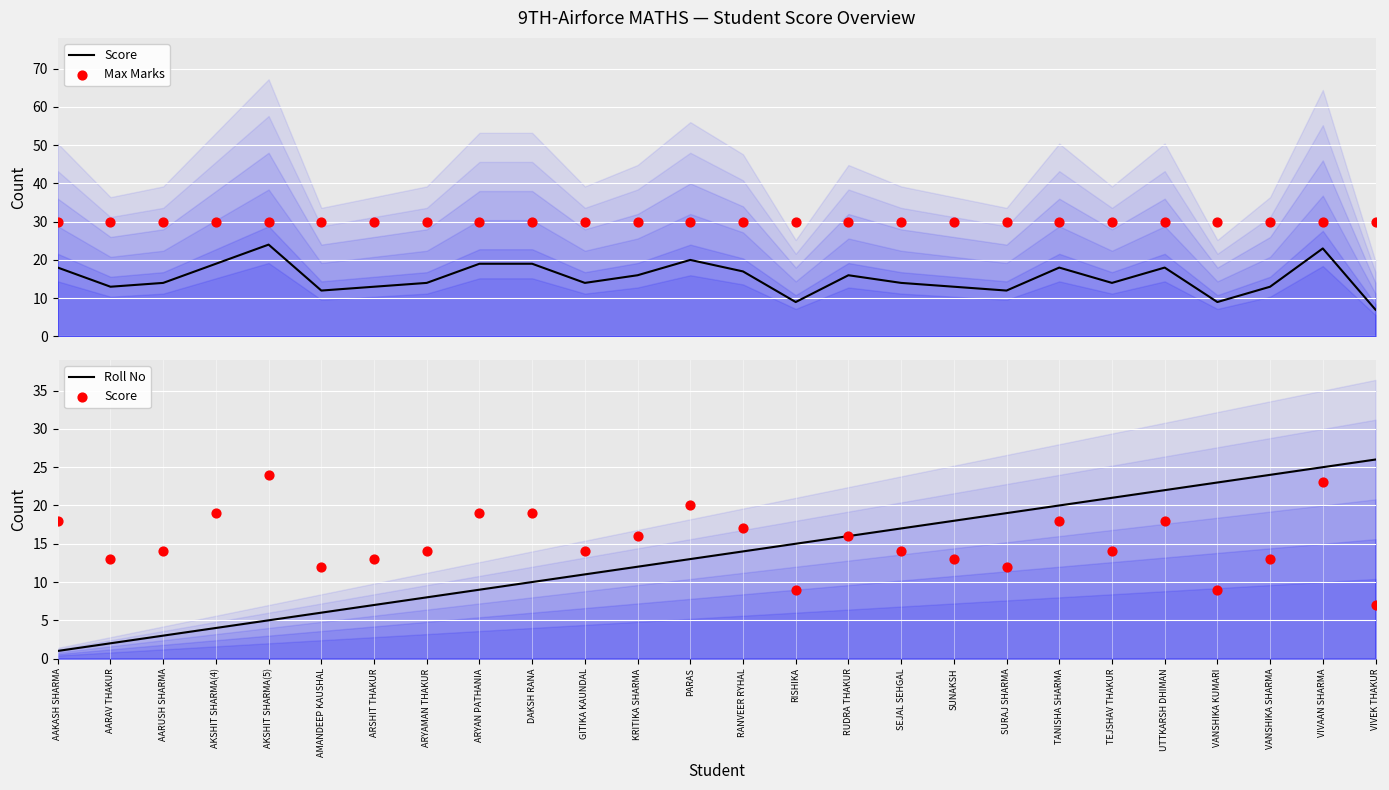

Which series has the largest total across all categories?

Max Marks